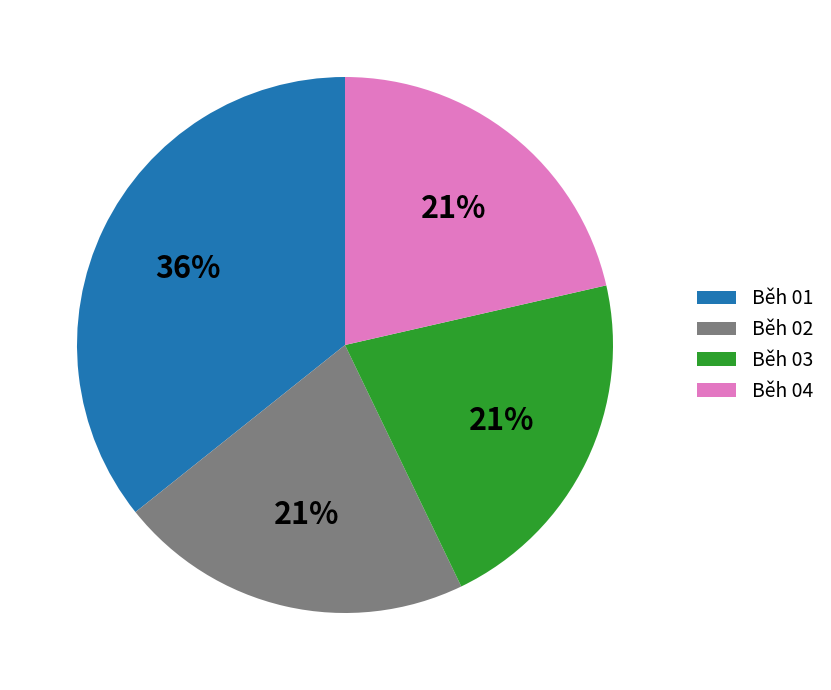

Does Běh 03 represent more than half of the total?

No